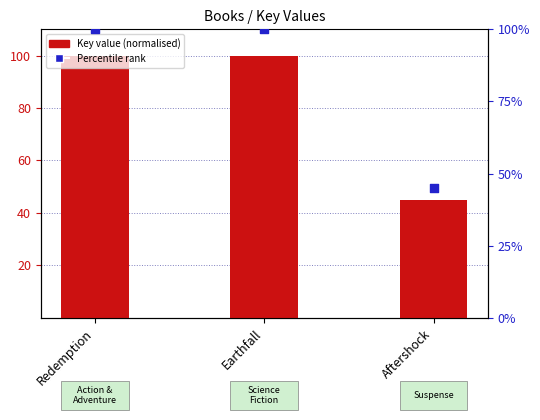

Which series reaches the minimum Y coordinate?

Key (normalised)